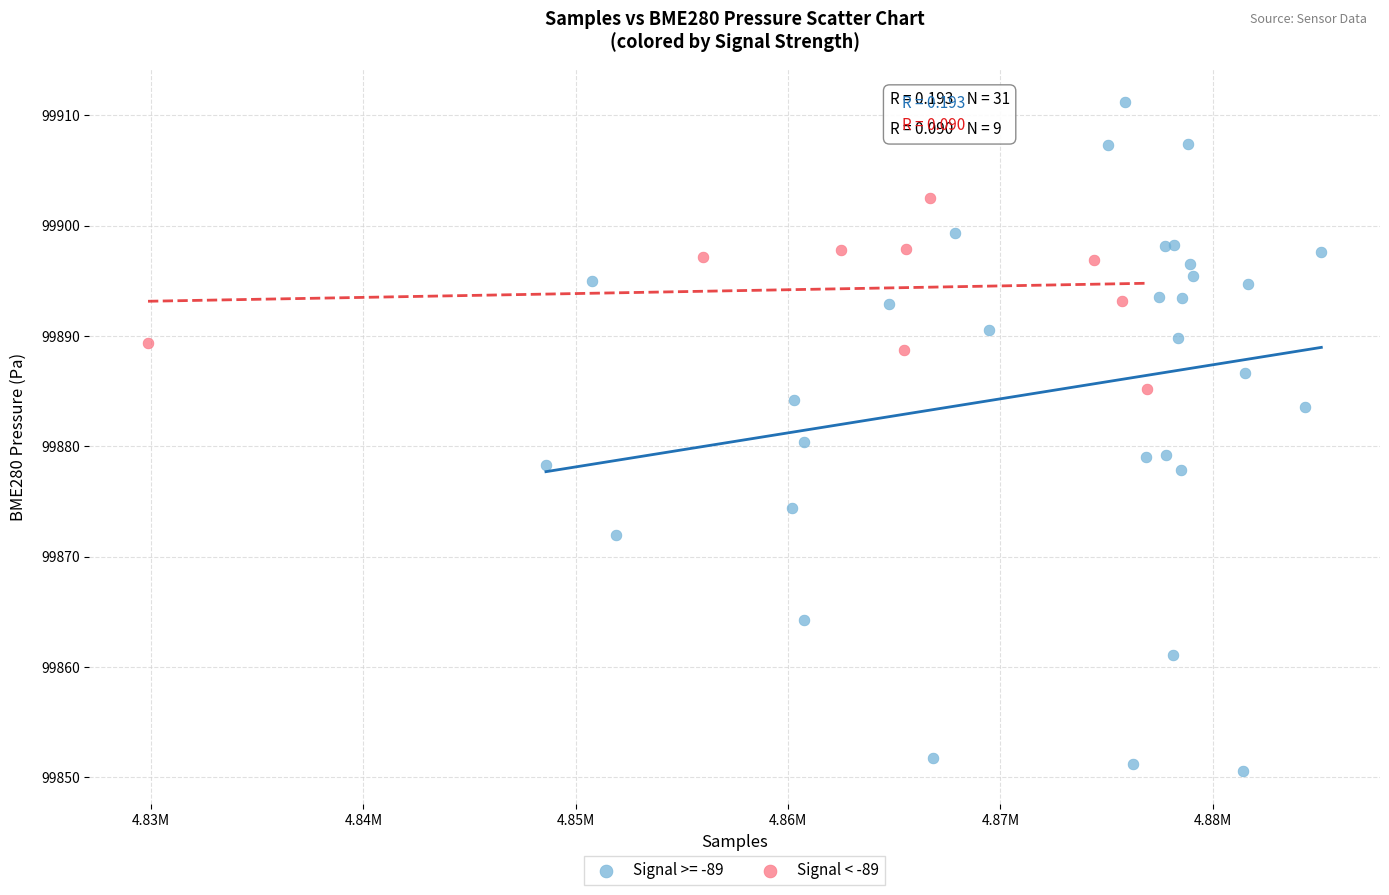

Which series has the largest Y range (max minus min)?

Signal >= -89